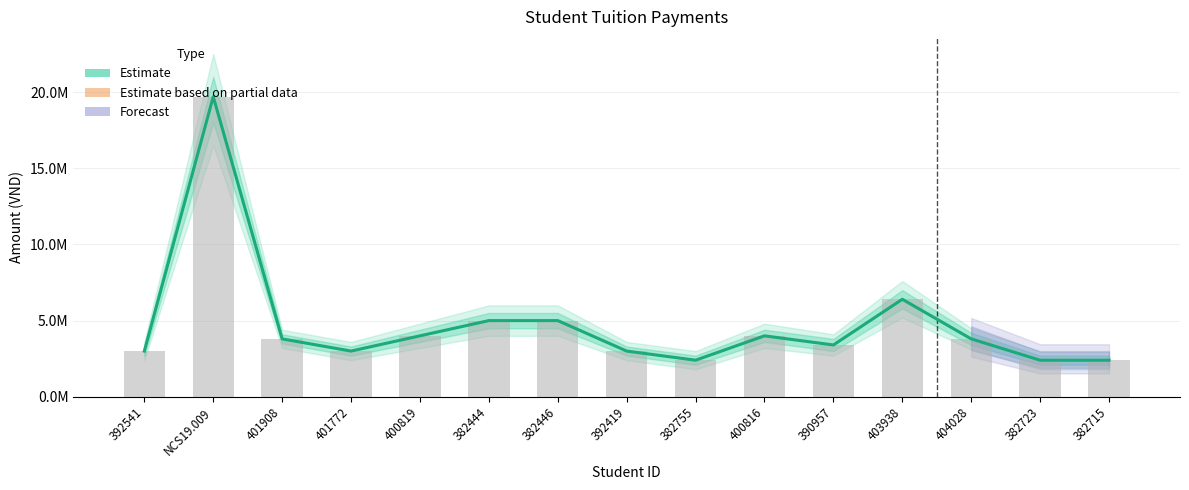

Between 400816 and 382446, which is larger?

382446